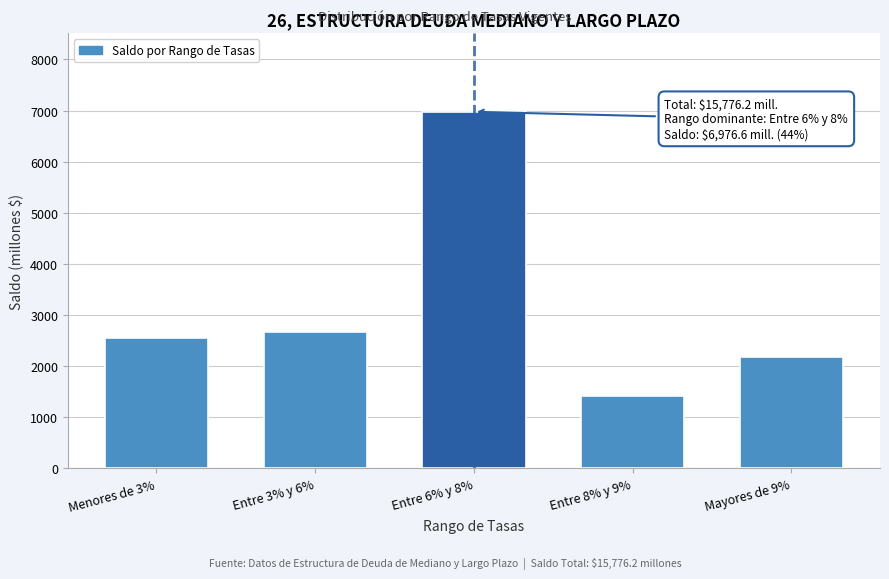

Reading right to left, list all the values displayed in this chart.

Mayores de 9%=2186.3	Entre 8% y 9%=1410.6	Entre 6% y 8%=6976.6	Entre 3% y 6%=2661.8	Menores de 3%=2540.9